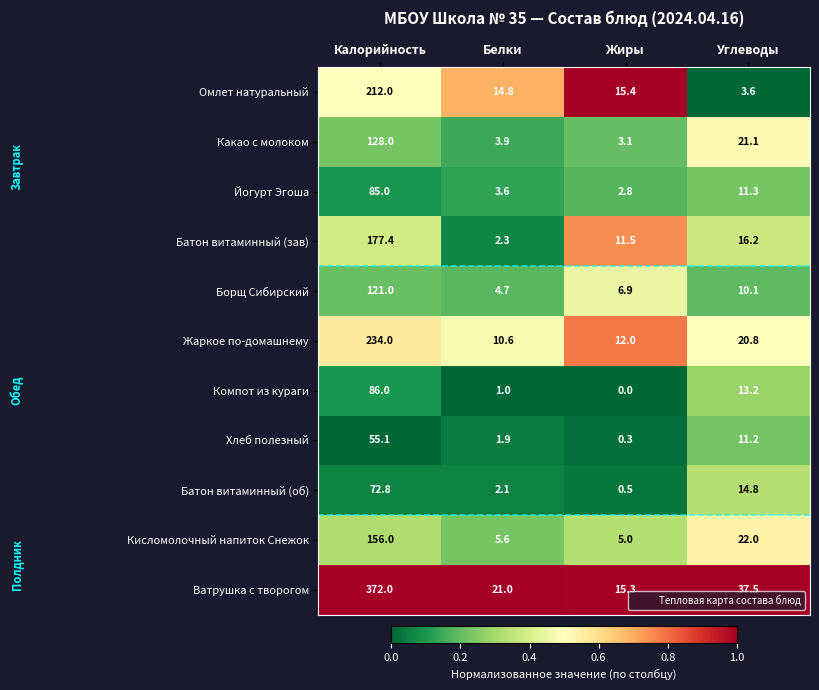

Which series has the largest total across all categories?

Ватрушка с творогом